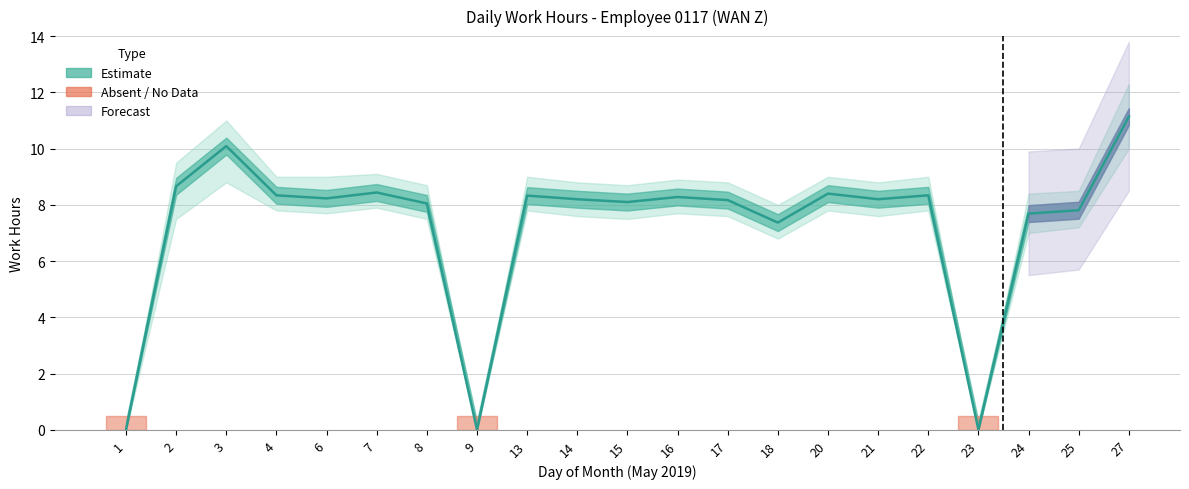

Which category has the lowest value across all series?

1